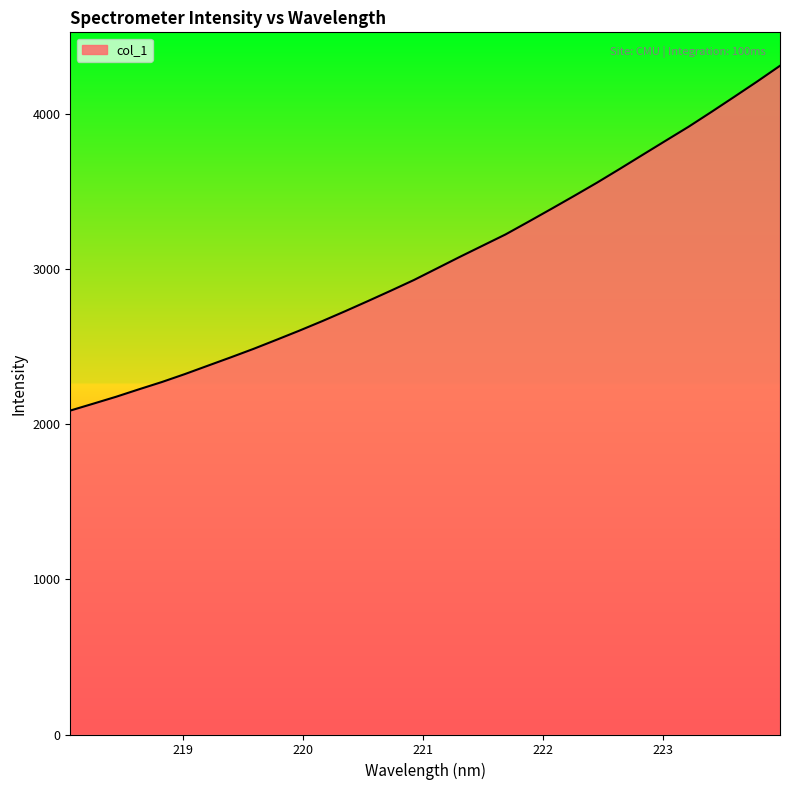

What is the difference between the maximum and minimum values?

2224.2